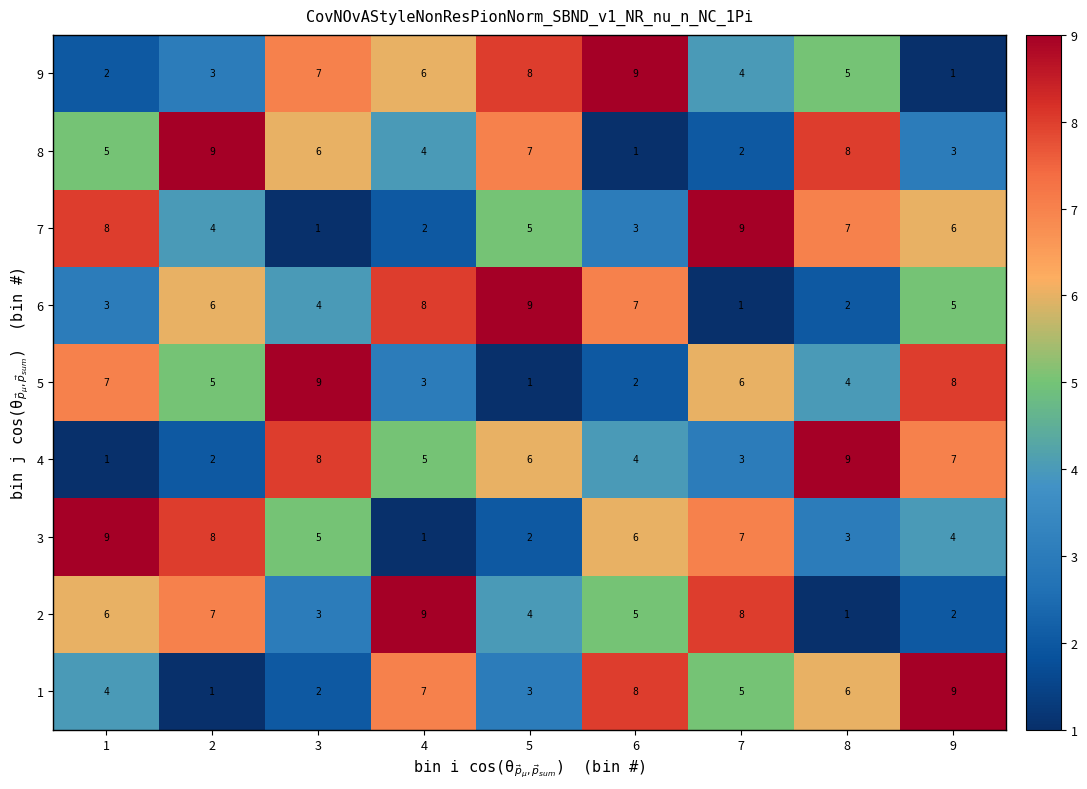

At which label is 6 closest to 5?

9